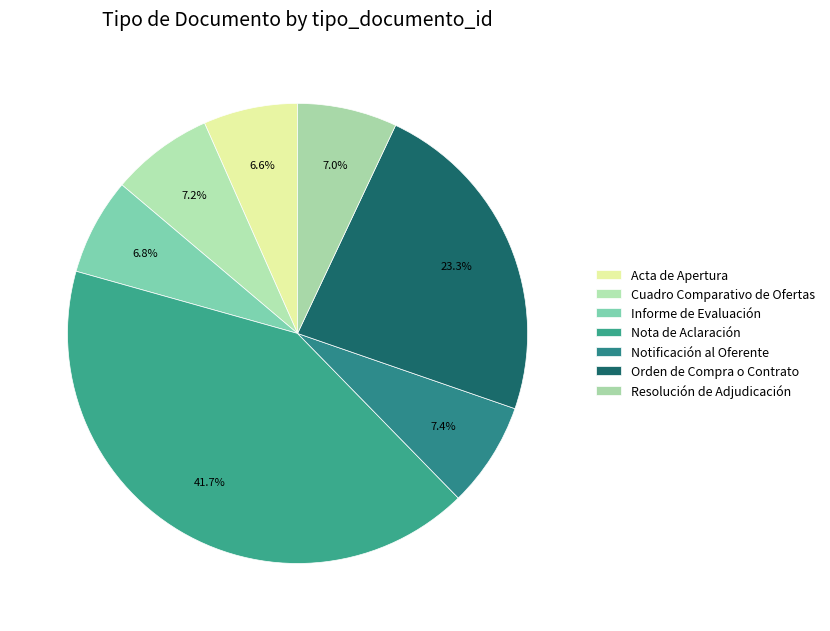

Count the number of slices in the pie.

7